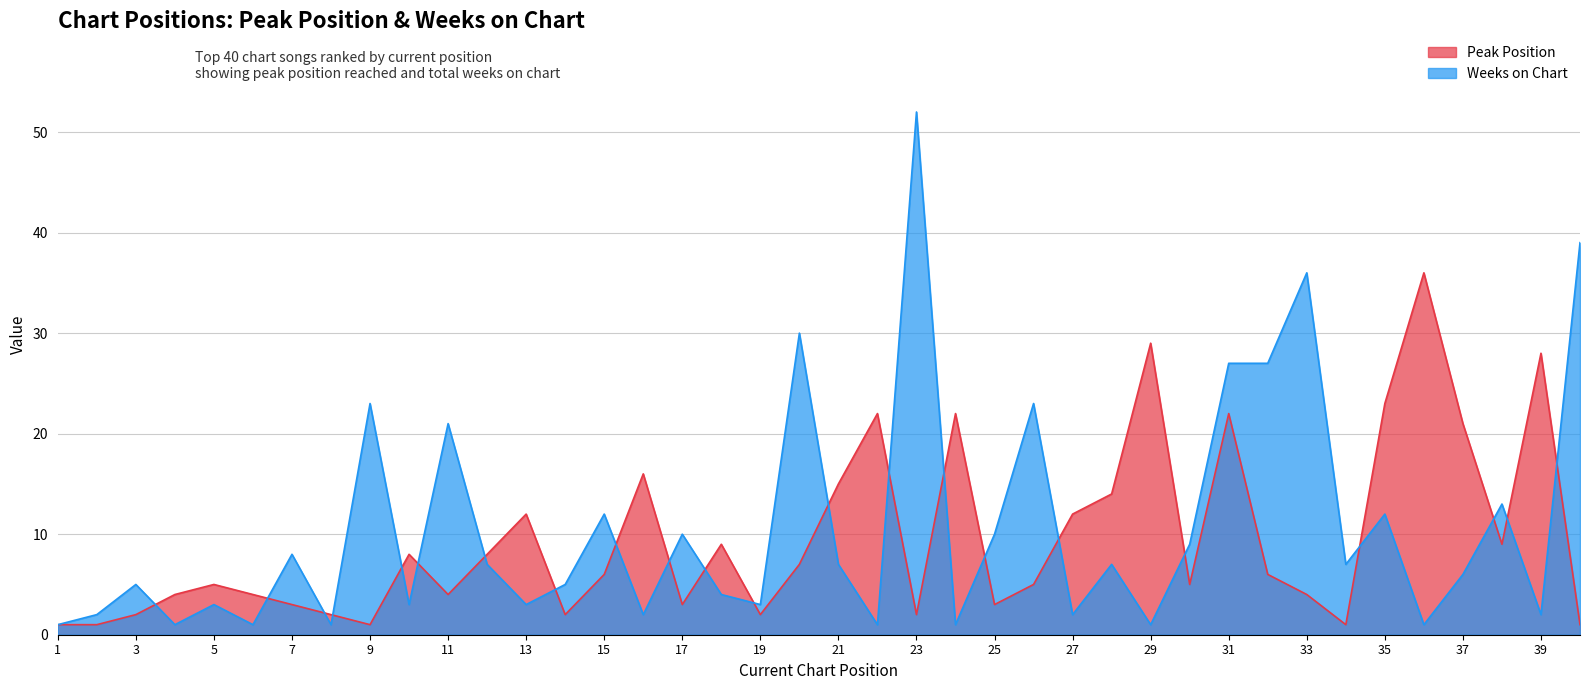

Where do Peak Position and Weeks on Chart first cross each other?

3 and 4